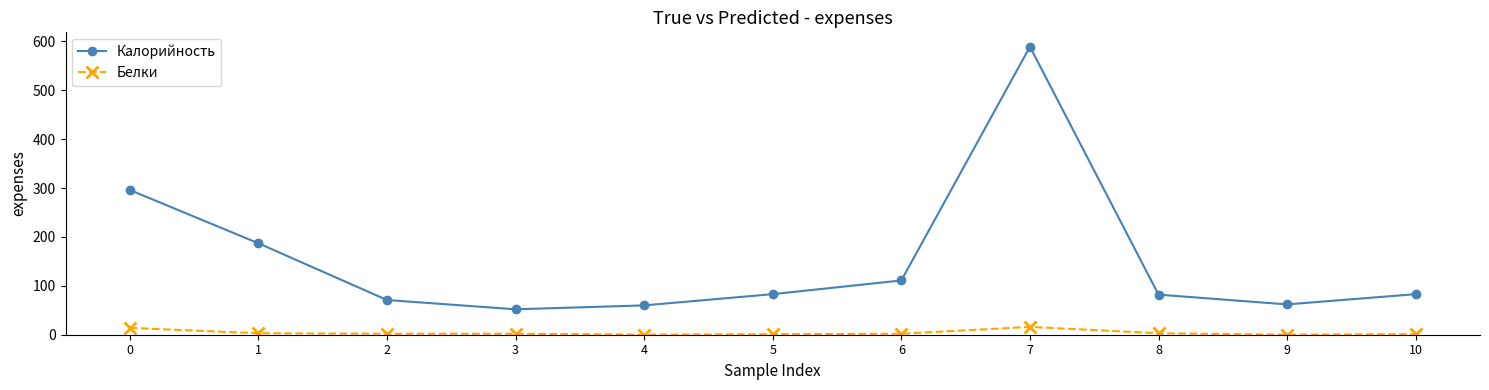

Which series has the widest spread of values?

Калорийность